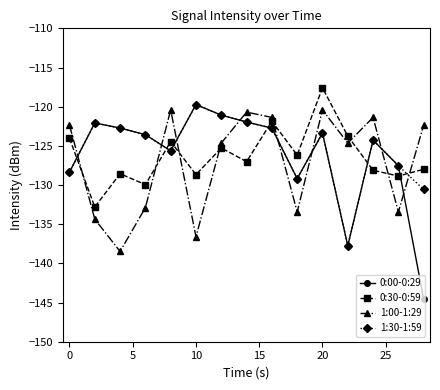

Which series ends up on top after the final intersection of 1:30-1:59 and 1:00-1:29?

1:00-1:29